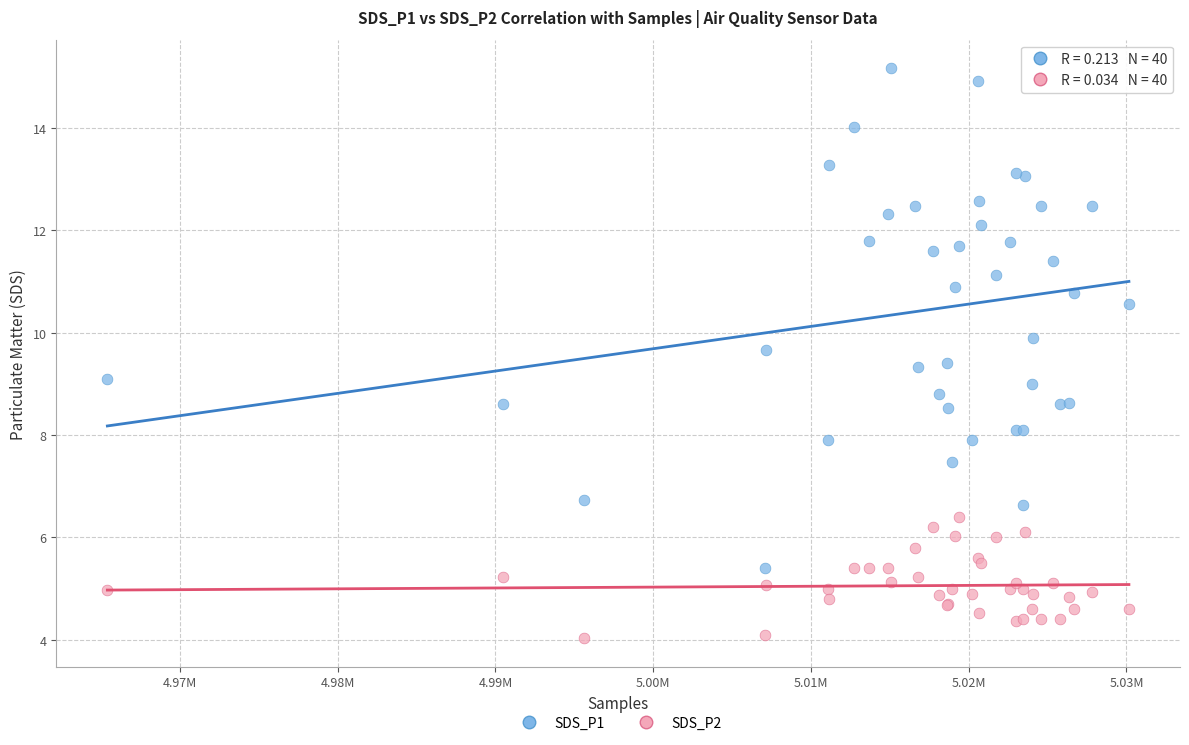

Which series has the largest Y range (max minus min)?

SDS_P1